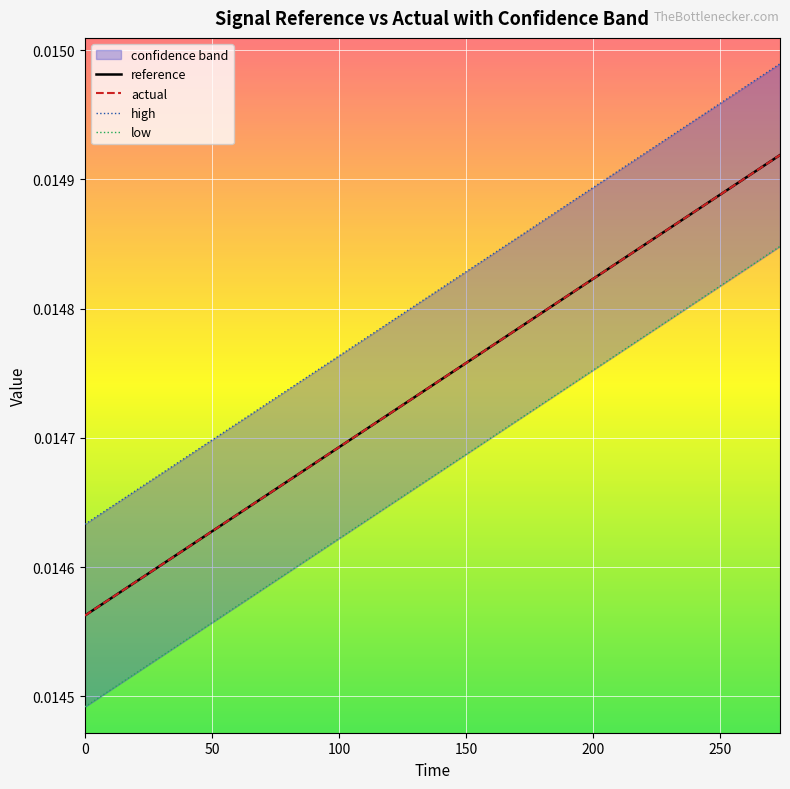

Between which two adjacent categories do reference and actual first intersect?

0 and 50